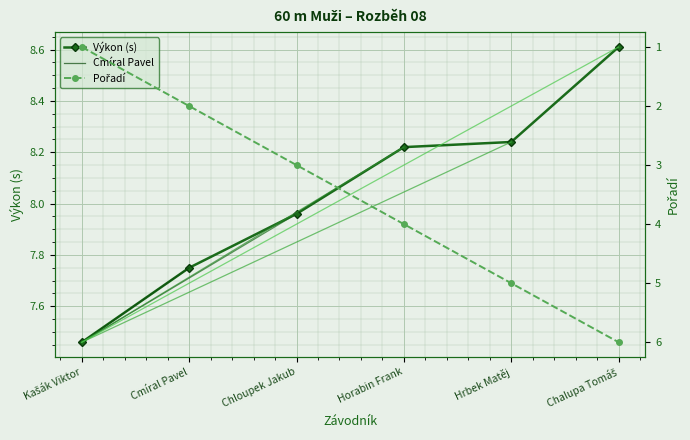

What is the highest value of the Výkon (s) series?

8.6